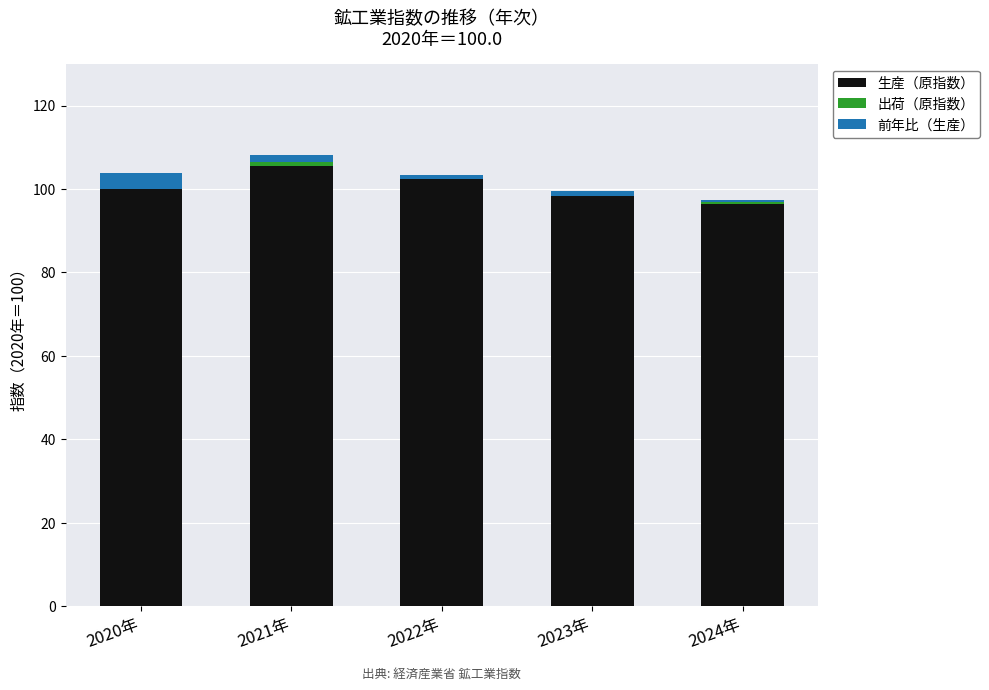

How many distinct data groups are displayed?

3